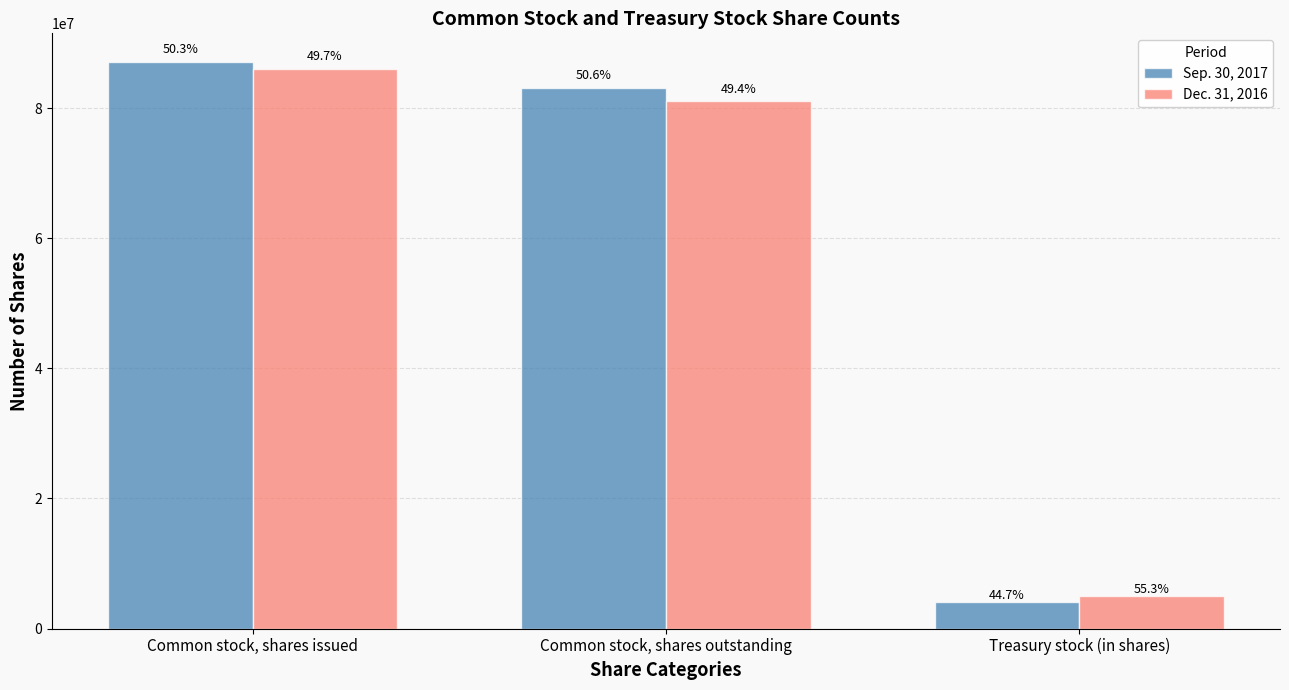

What are all the series names shown in the legend?

Sep. 30, 2017, Dec. 31, 2016